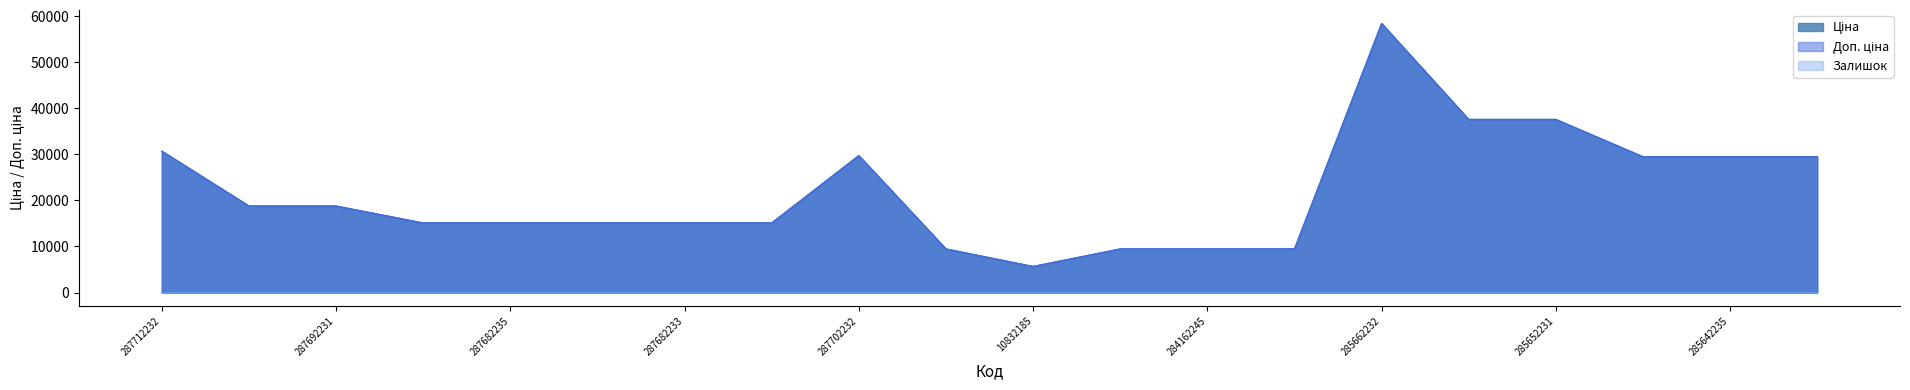

True or false: Доп. ціна and Ціна cross at least once.

False